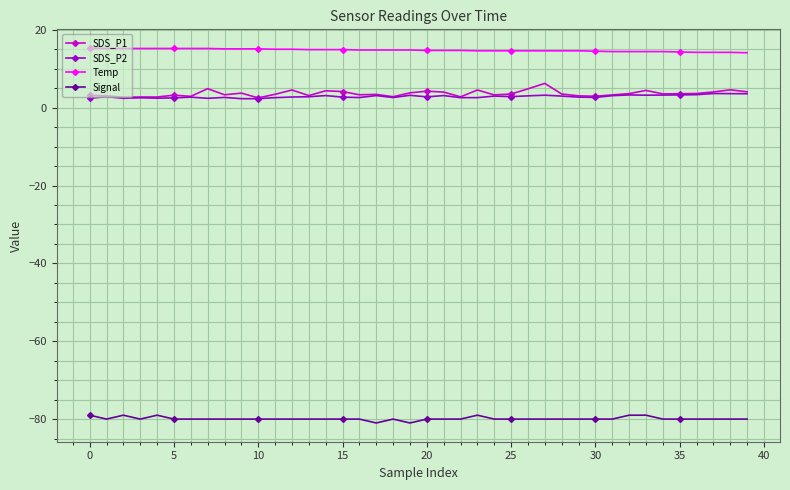

Which series has the largest total across all categories?

Temp